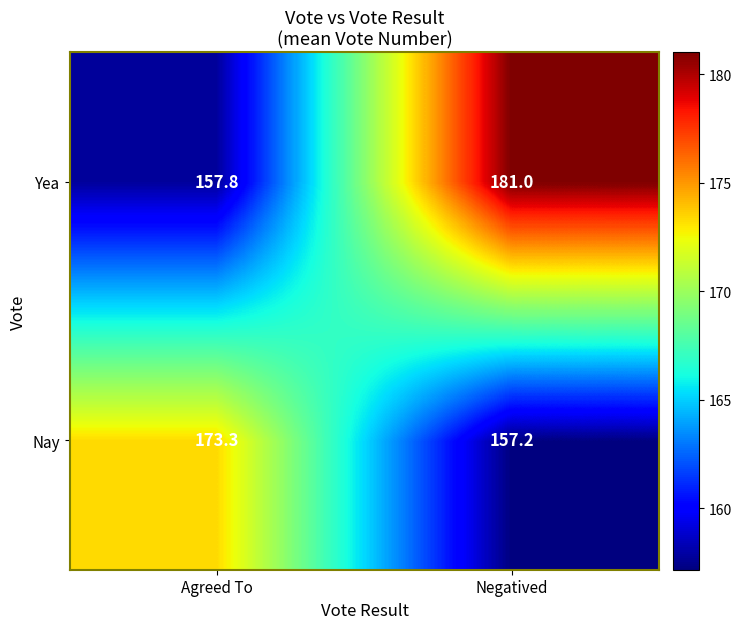

What is the difference between the Yea values at Agreed To and Negatived?

23.2